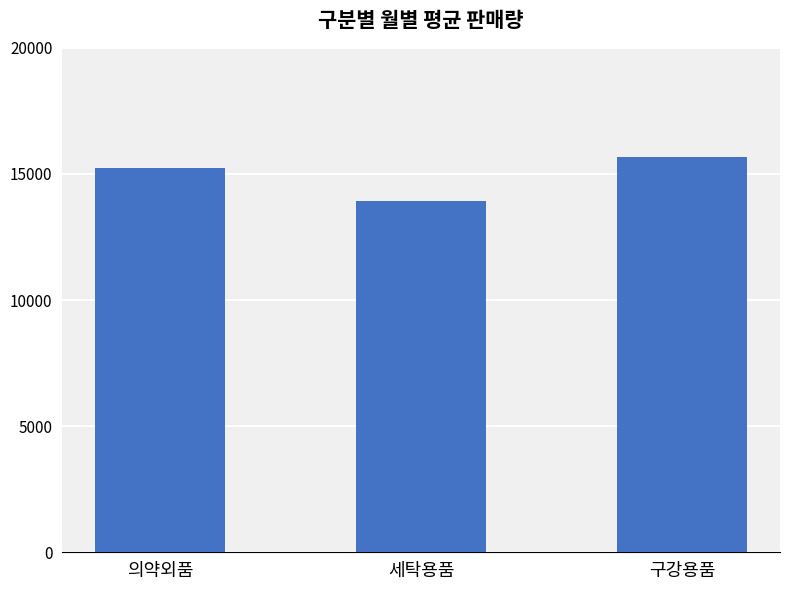

At which category does the chart reach its peak across all series?

구강용품